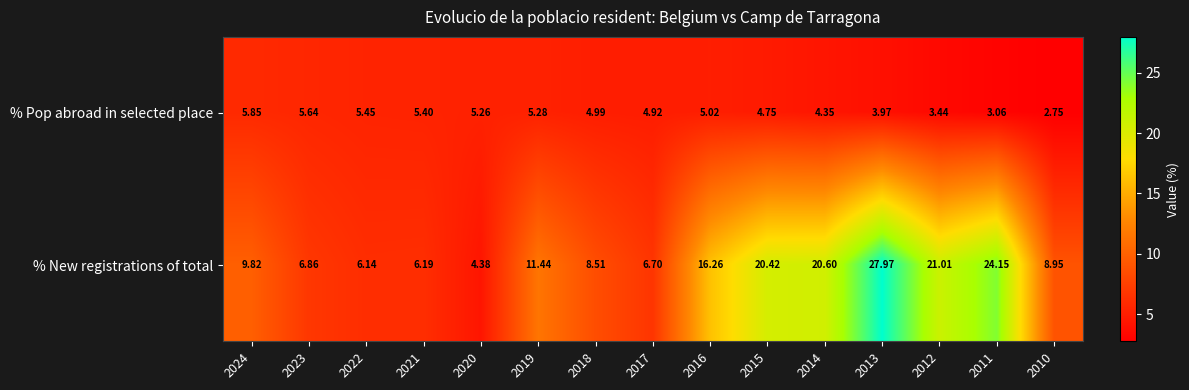

Rank the series at 2020 from highest to lowest value.

% Pop abroad in selected place, % New registrations of total